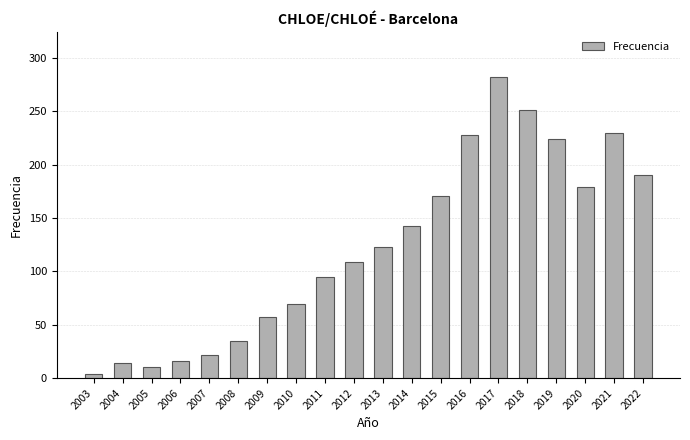

How many categories are shown in the chart?

20